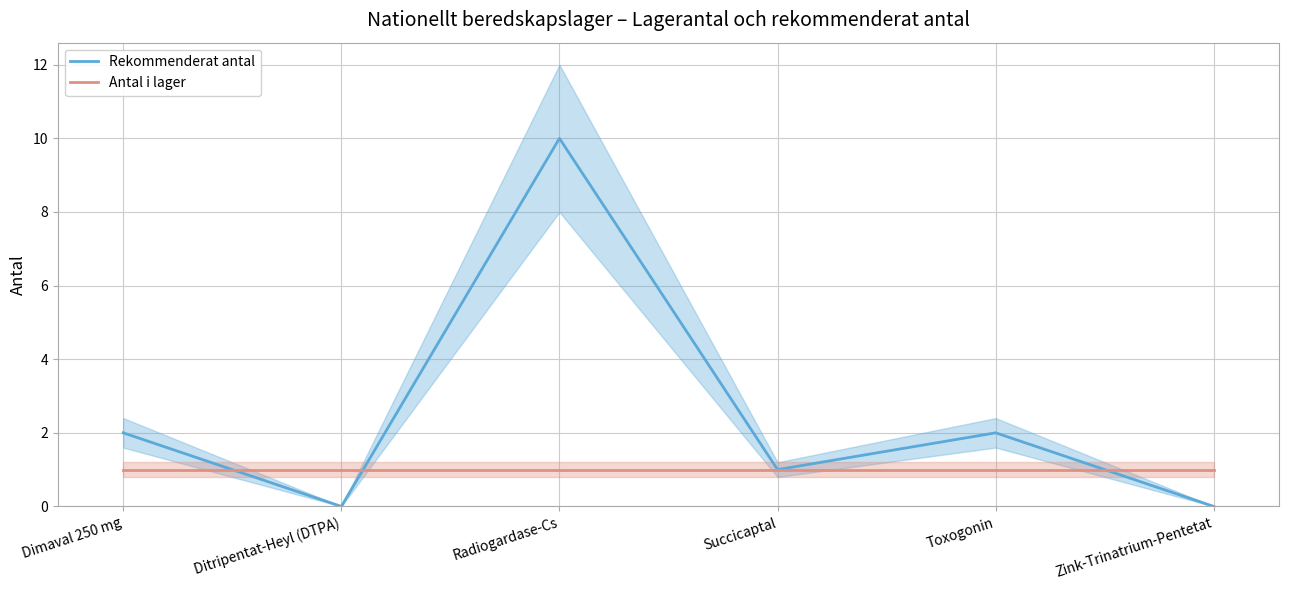

Reading left to right, what are all the values shown in this chart?

Rekommenderat antal: Dimaval 250 mg=2	Ditripentat-Heyl (DTPA)=0	Radiogardase-Cs=10	Succicaptal=1	Toxogonin=2	Zink-Trinatrium-Pentetat=0
Antal i lager: Dimaval 250 mg=1	Ditripentat-Heyl (DTPA)=1	Radiogardase-Cs=1	Succicaptal=1	Toxogonin=1	Zink-Trinatrium-Pentetat=1